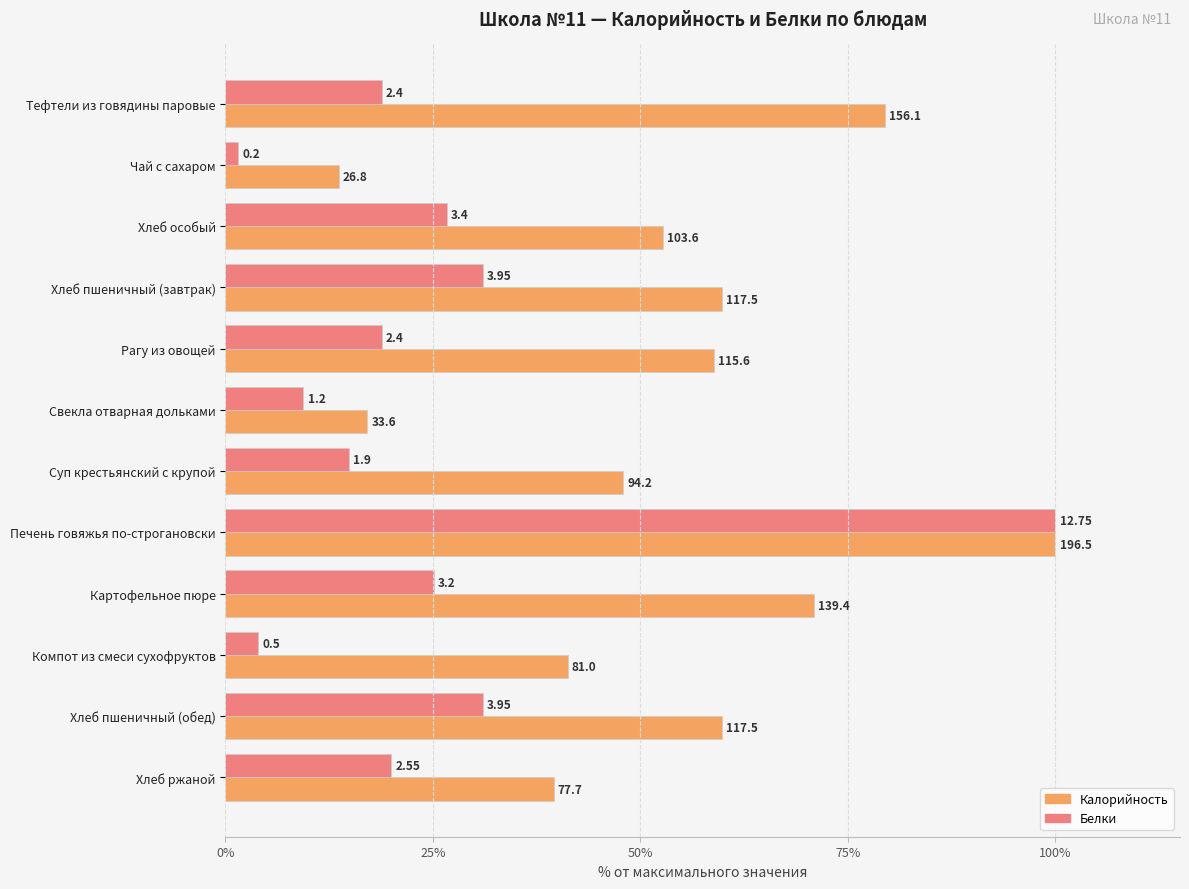

Rank the series by their average value, from lowest to highest.

Белки, Калорийность